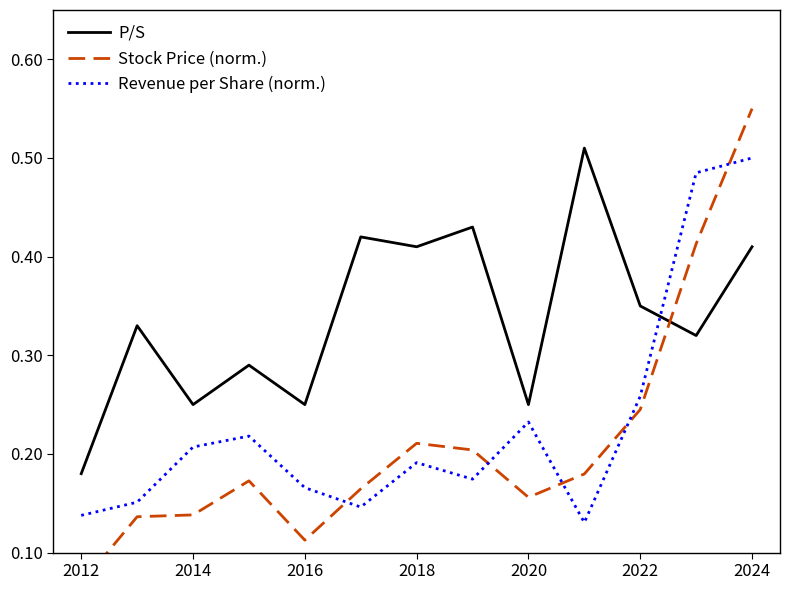

Where is P/S nearest to the value 0?

2012